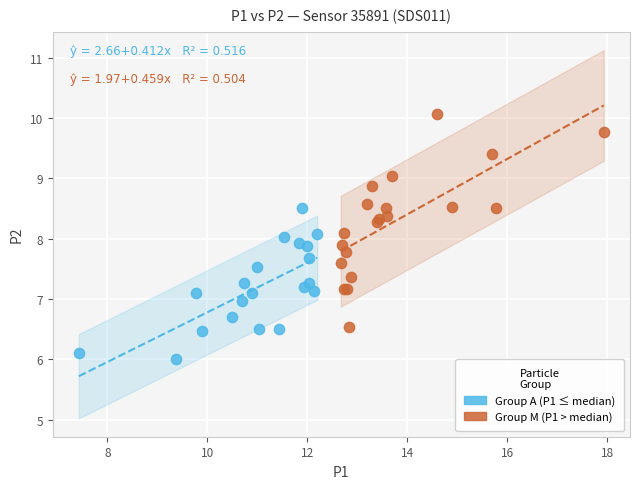

Which series reaches the minimum Y coordinate?

Group A (P1 ≤ median)